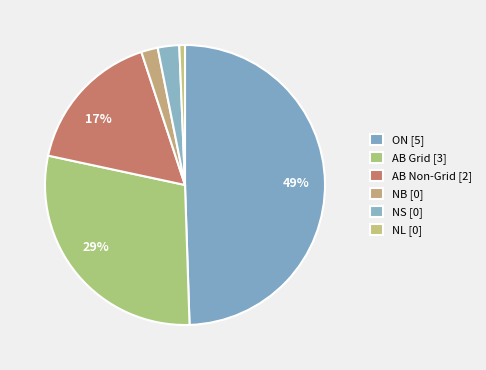

How many segments does this pie chart have?

6